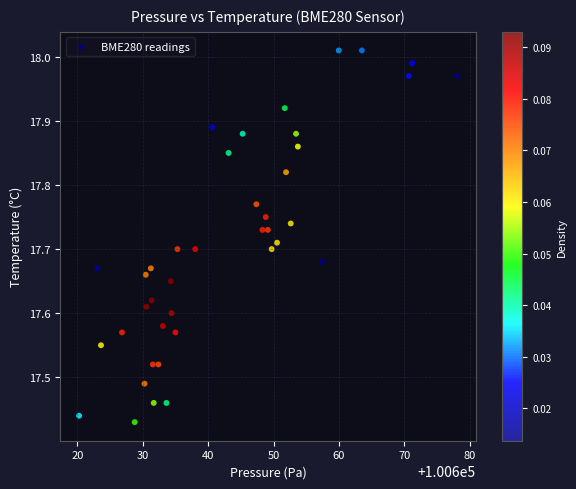

What is the range of X values (max minus min)?

57.8